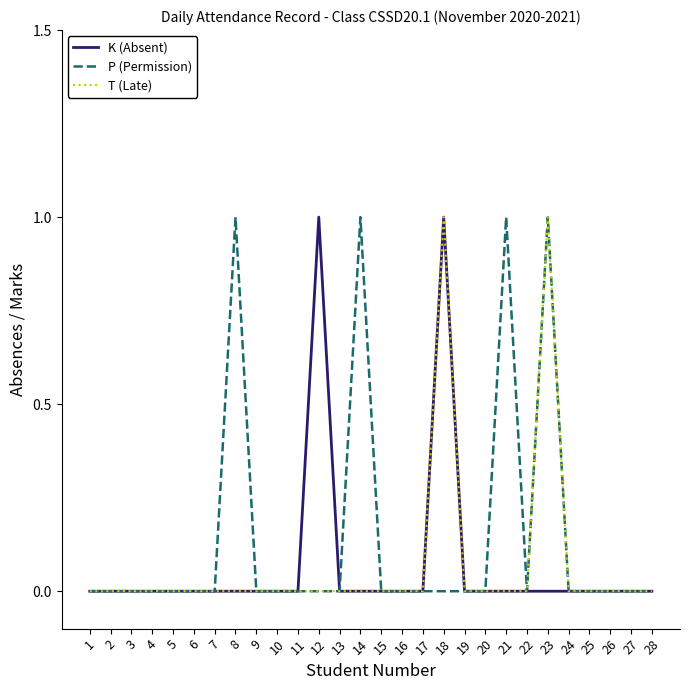

How many lines are shown in the chart?

3